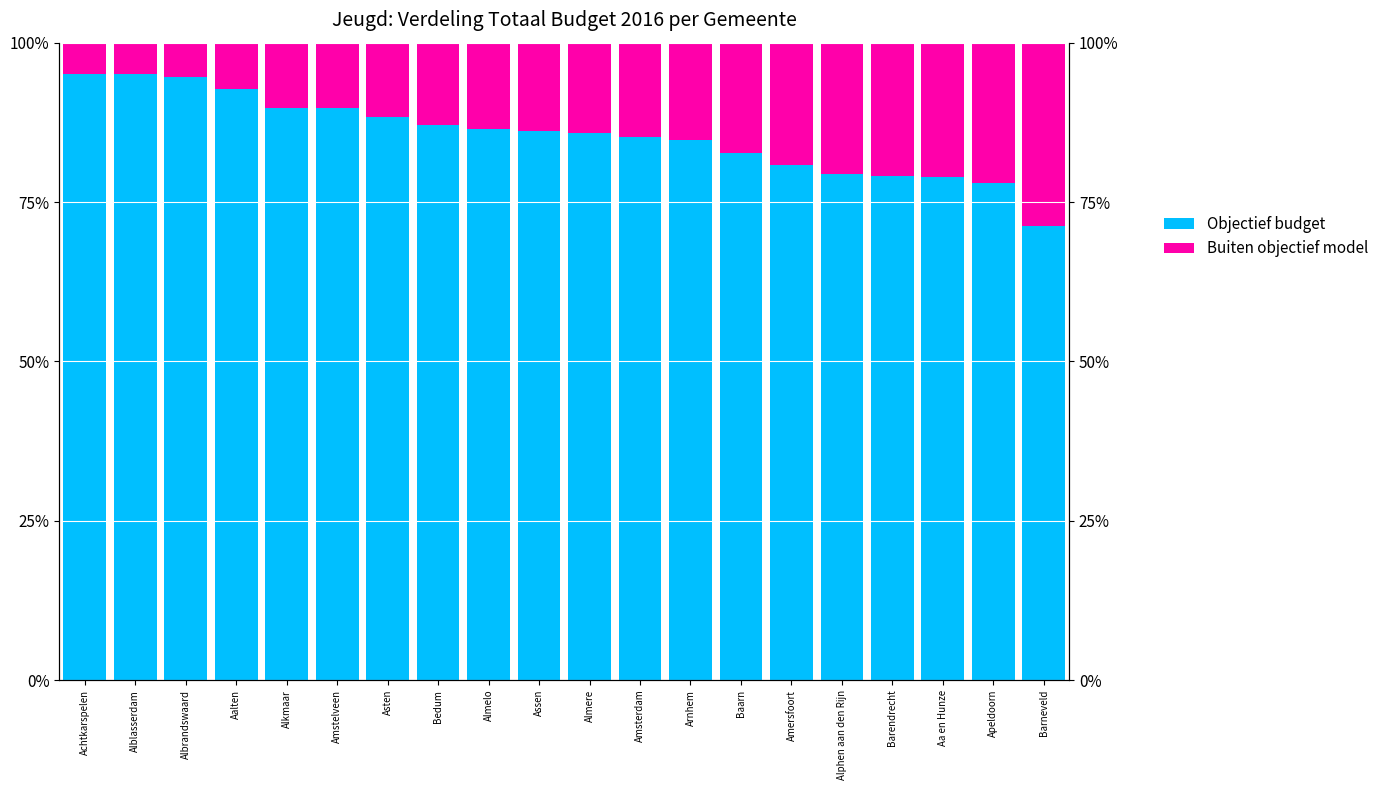

At which label does Buiten objectief model reach its peak?

Barneveld